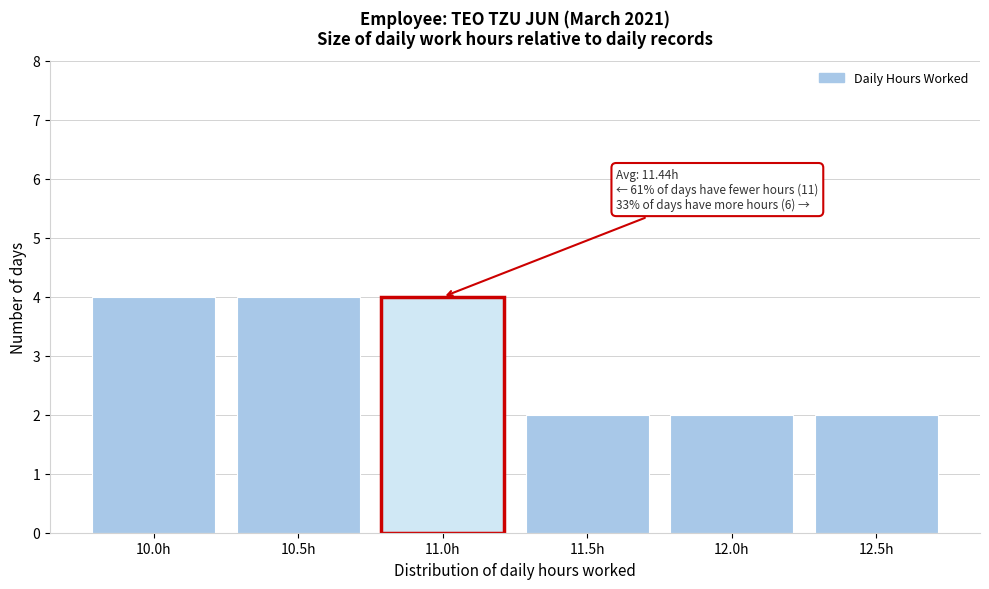

Reading left to right, transcribe all the data shown in this chart.

4	4	4	2	2	2